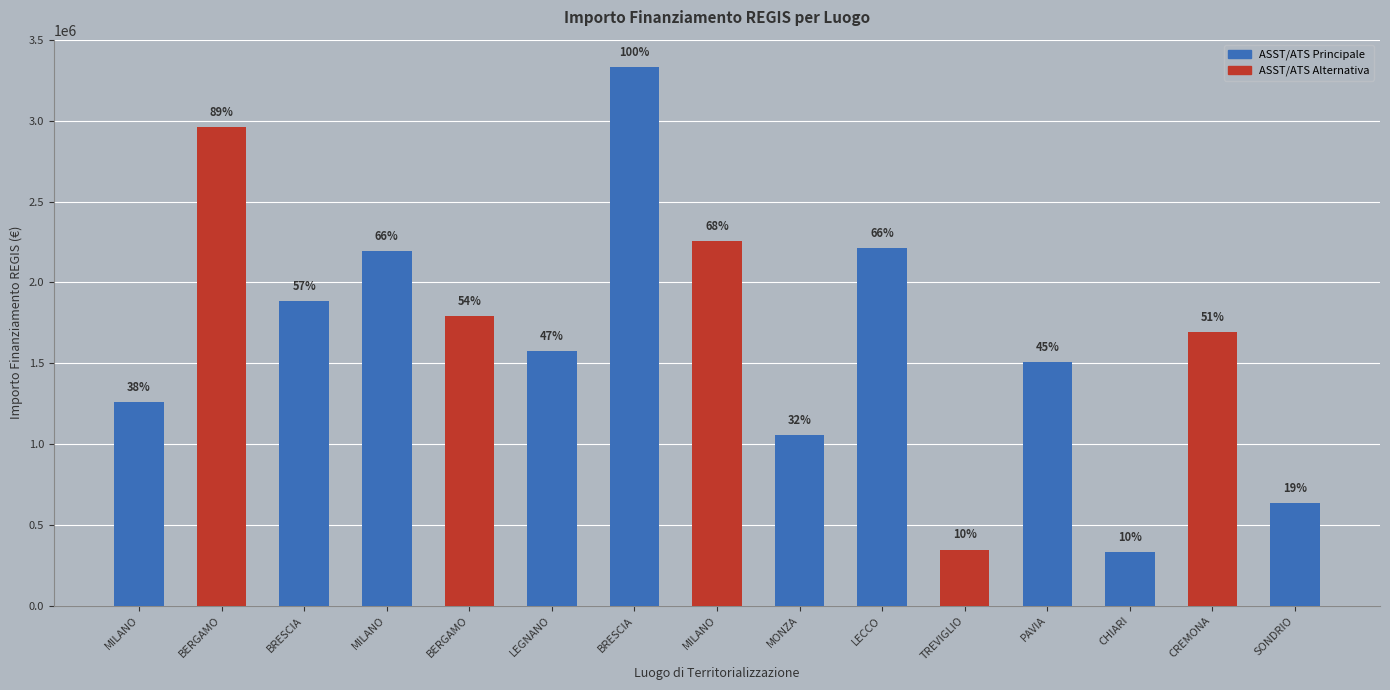

List the labels in order of value, smallest first.

CHIARI, TREVIGLIO, SONDRIO, MONZA, MILANO, PAVIA, LEGNANO, CREMONA, BERGAMO, BRESCIA, MILANO, LECCO, MILANO, BERGAMO, BRESCIA